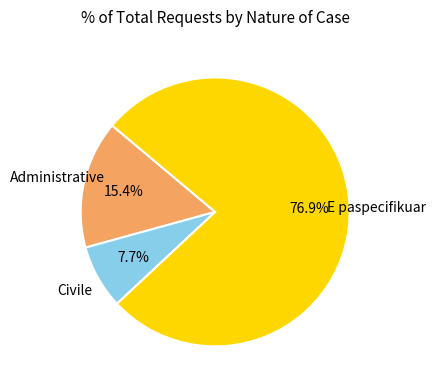

Does any single category account for the majority?

Yes